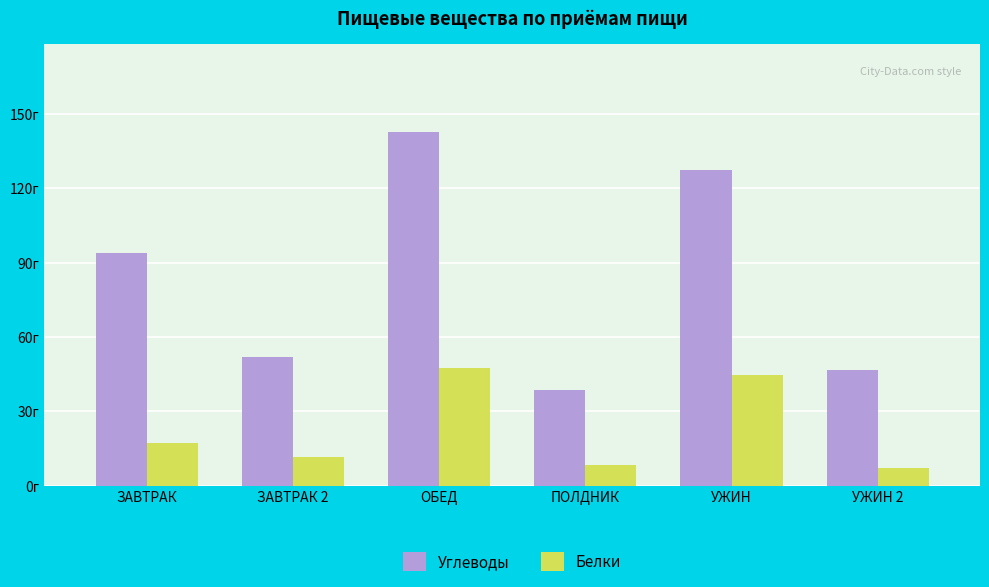

What is the difference between the maximum and minimum values in the Углеводы series?

103.9